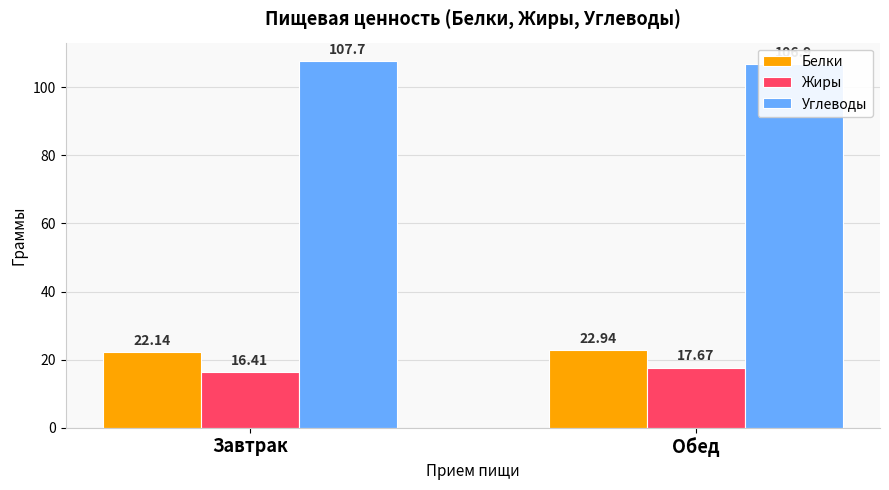

Between Обед and Завтрак, which is larger?

Обед